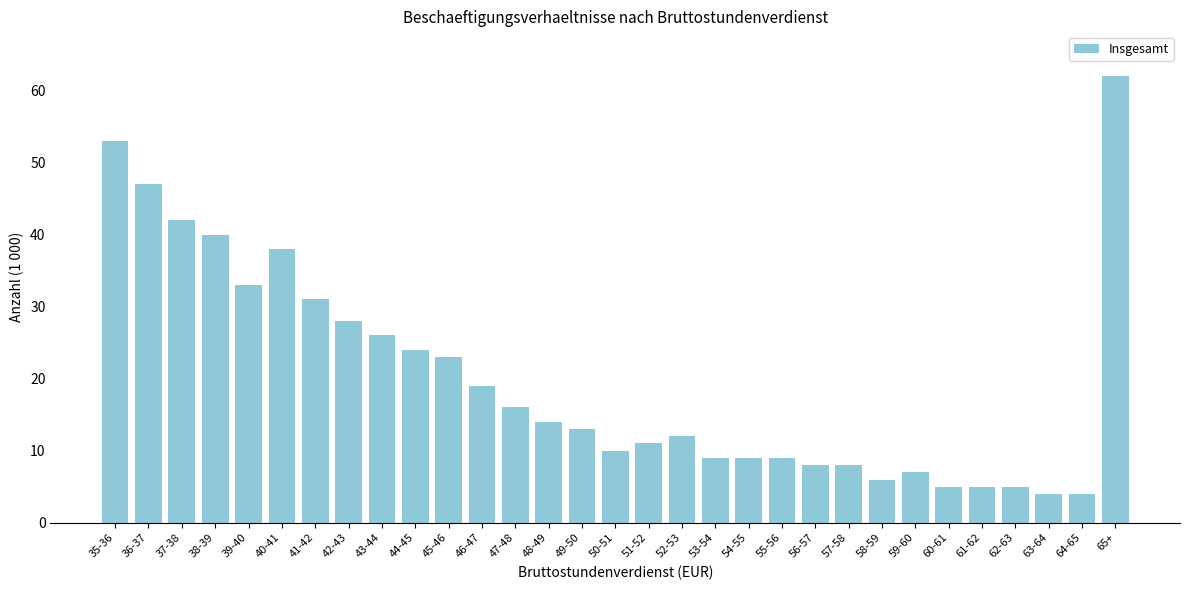

What is the label of the 3rd bar from the left?

37-38